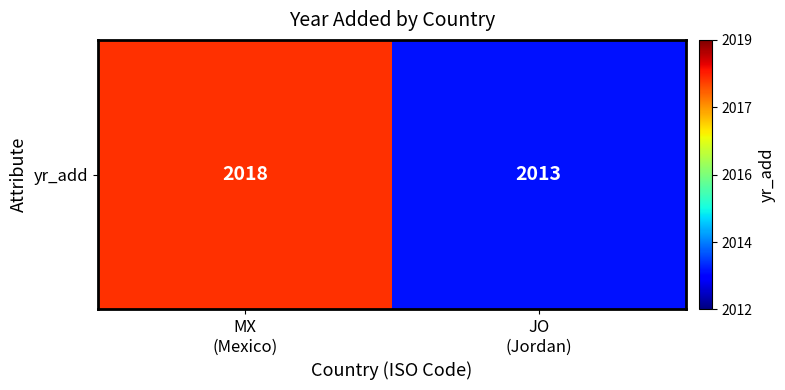

The chart shows a value of 526 at JO
(Jordan). True or false?

False